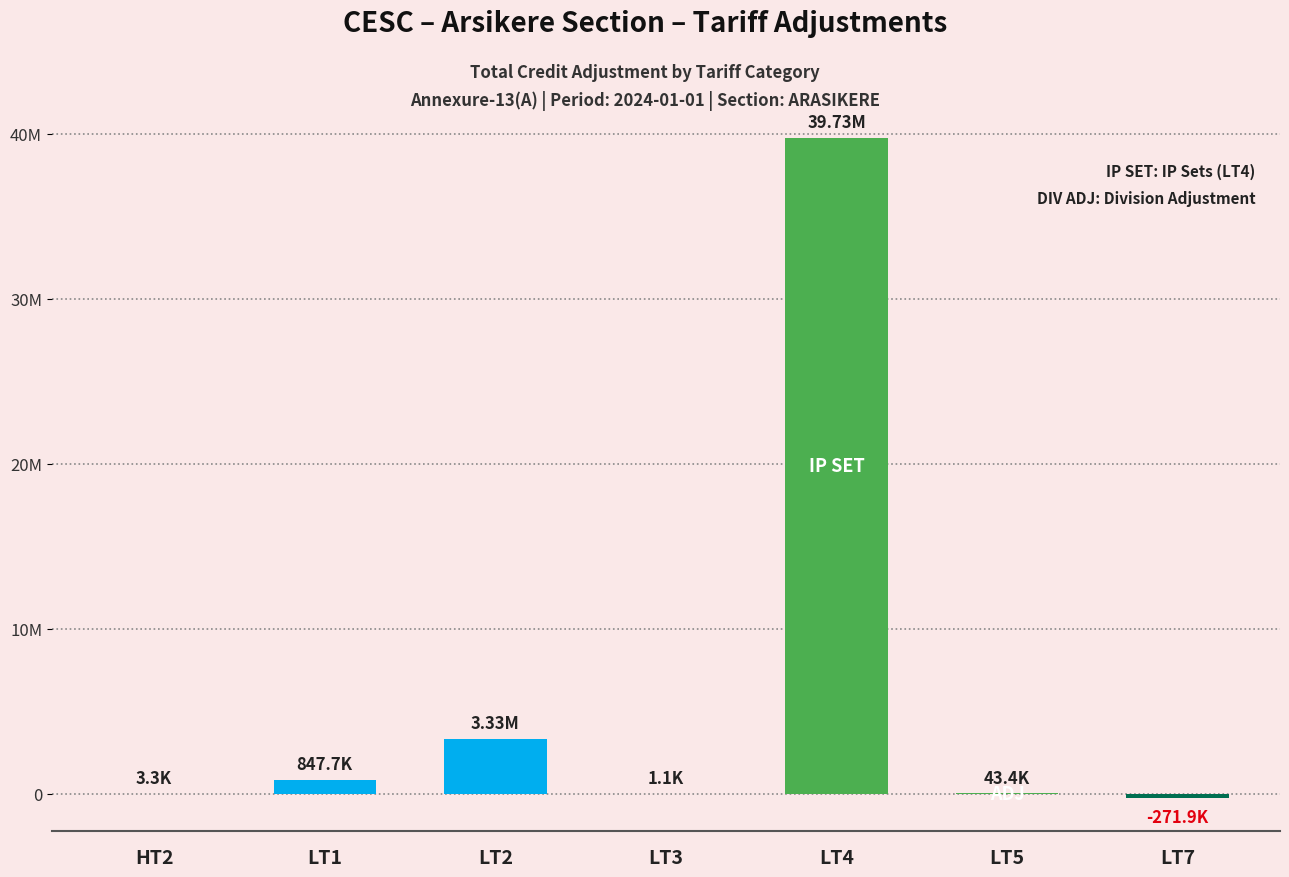

List the labels in order of value, smallest first.

LT7, LT3, HT2, LT5, LT1, LT2, LT4